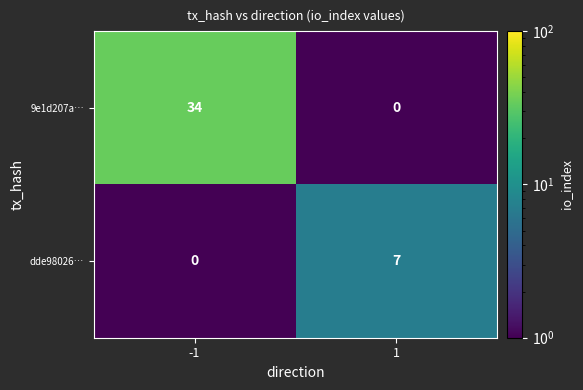

How many series are shown in this chart?

2